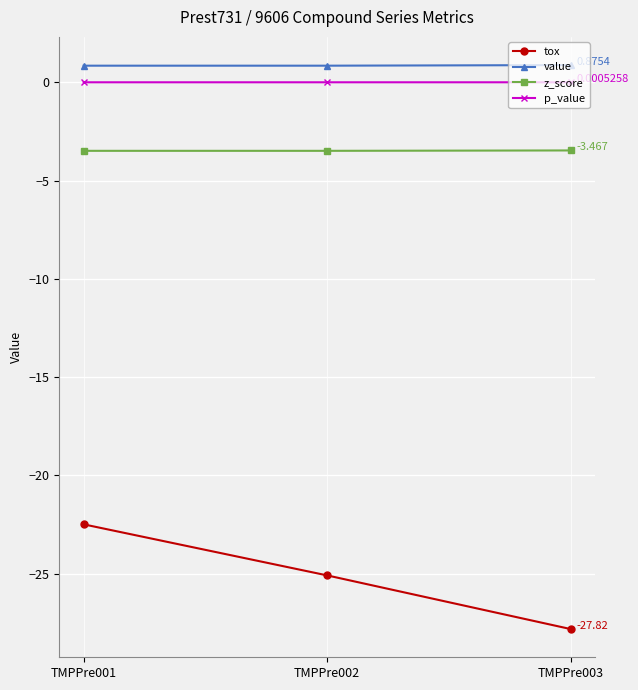

Which series changed the most between TMPPre001 and TMPPre003?

tox